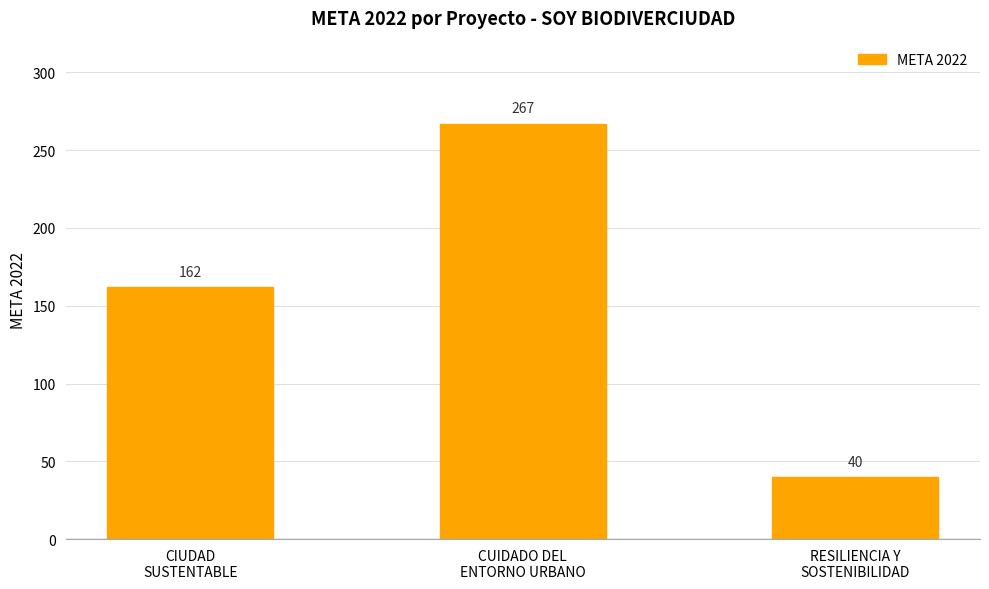

How many values are between 40 and 267?

3